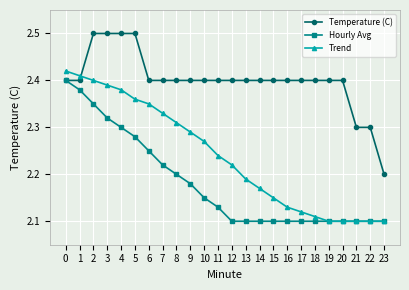

True or false: Trend has more than 2 interior local peaks.

False